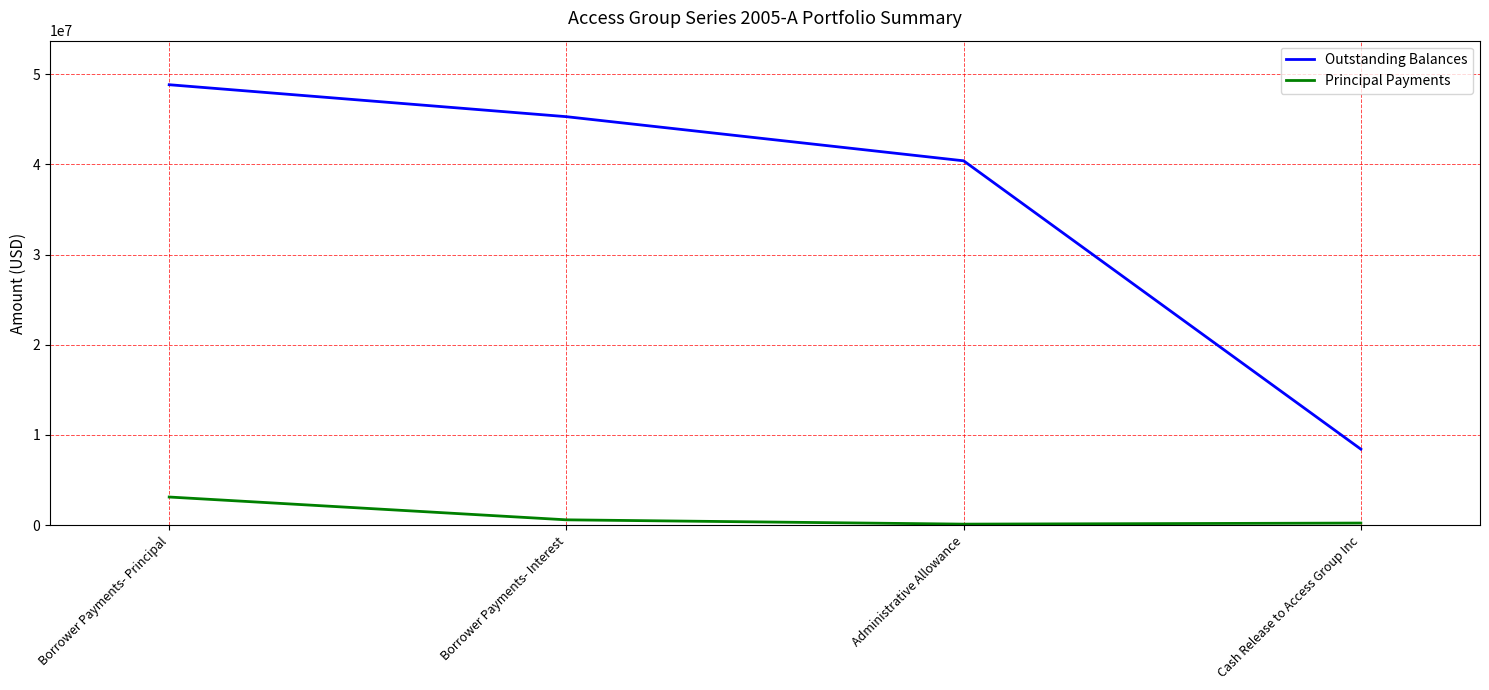

Which series changed the most between Borrower Payments- Principal and Borrower Payments- Interest?

Outstanding Balances